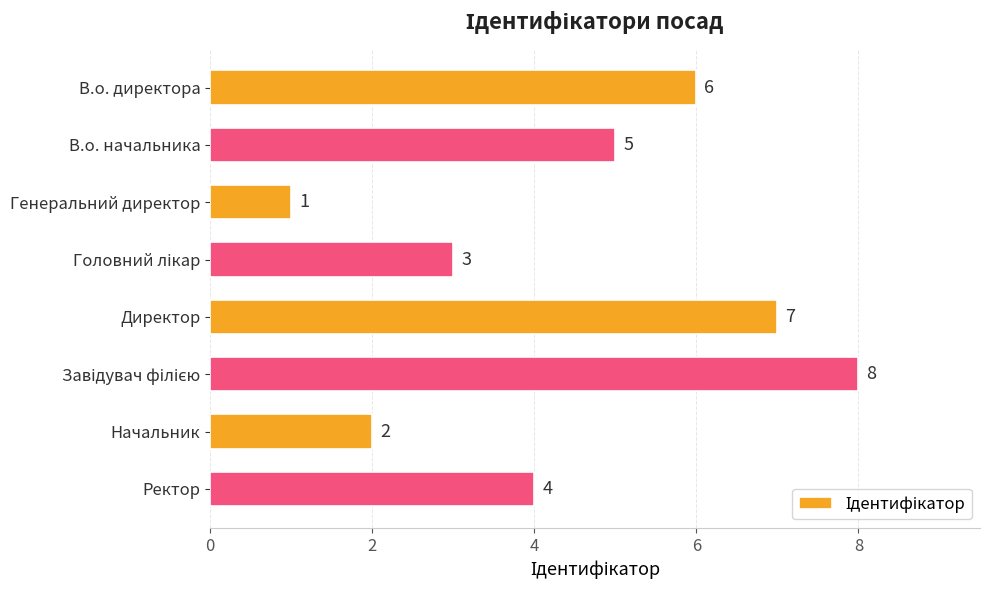

What is the difference between the maximum and second lowest values?

6